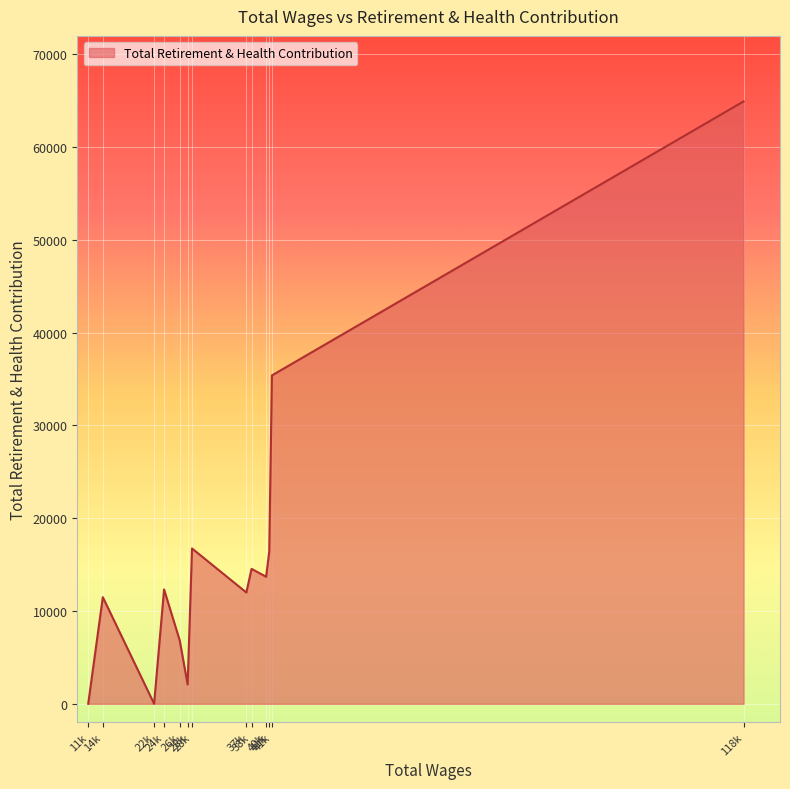

Which category has the highest value across all series?

118874.0